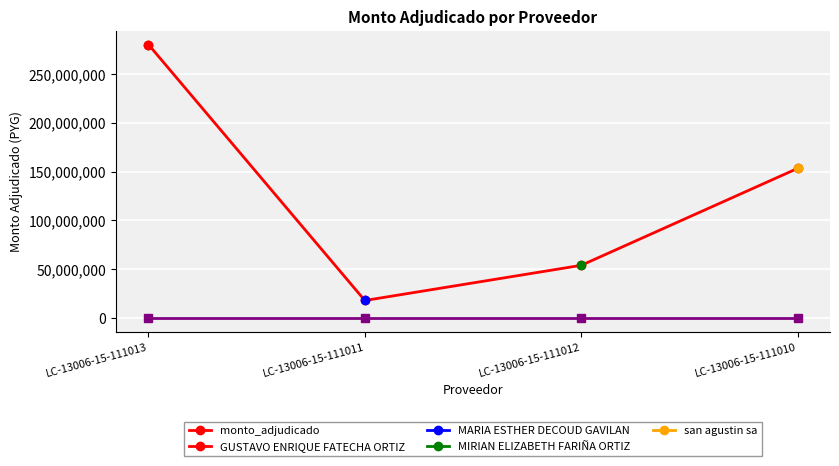

What is the change in value from LC-13006-15-111011 to LC-13006-15-111010?

+135200000